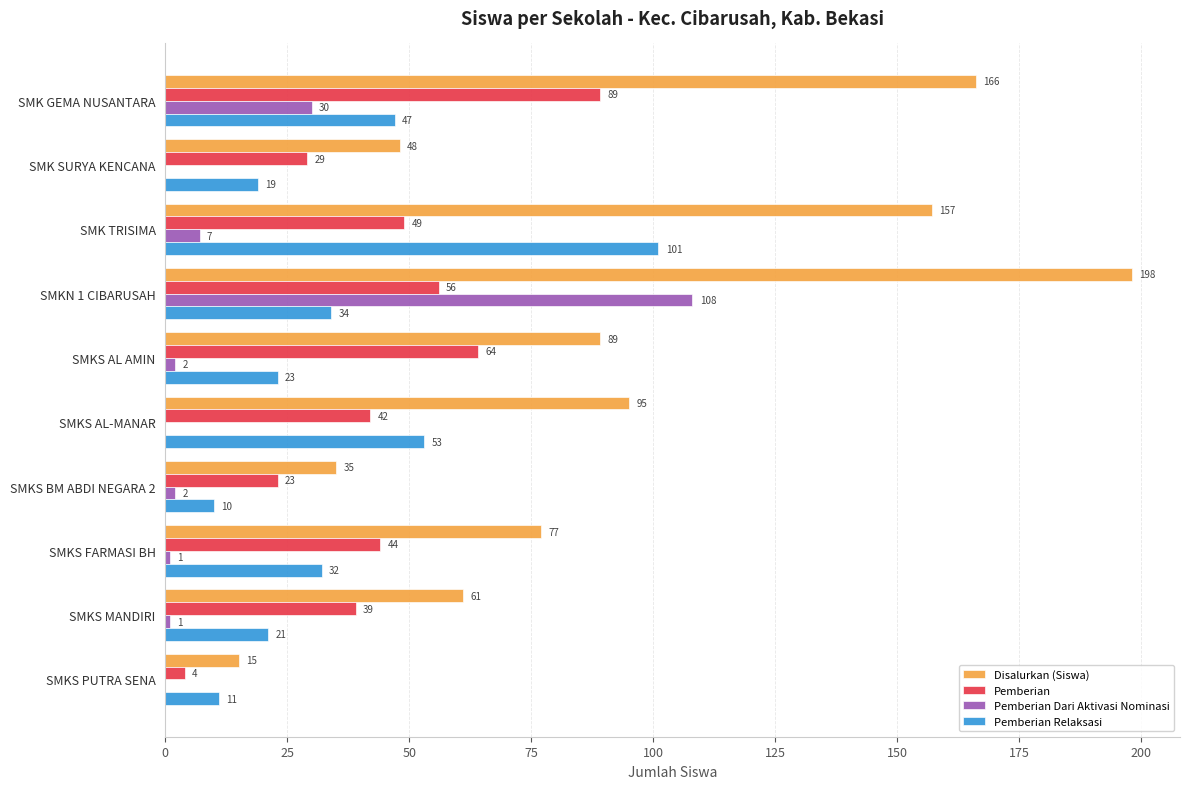

The value of Pemberian Relaksasi at SMKS AL AMIN is 15. True or false?

False